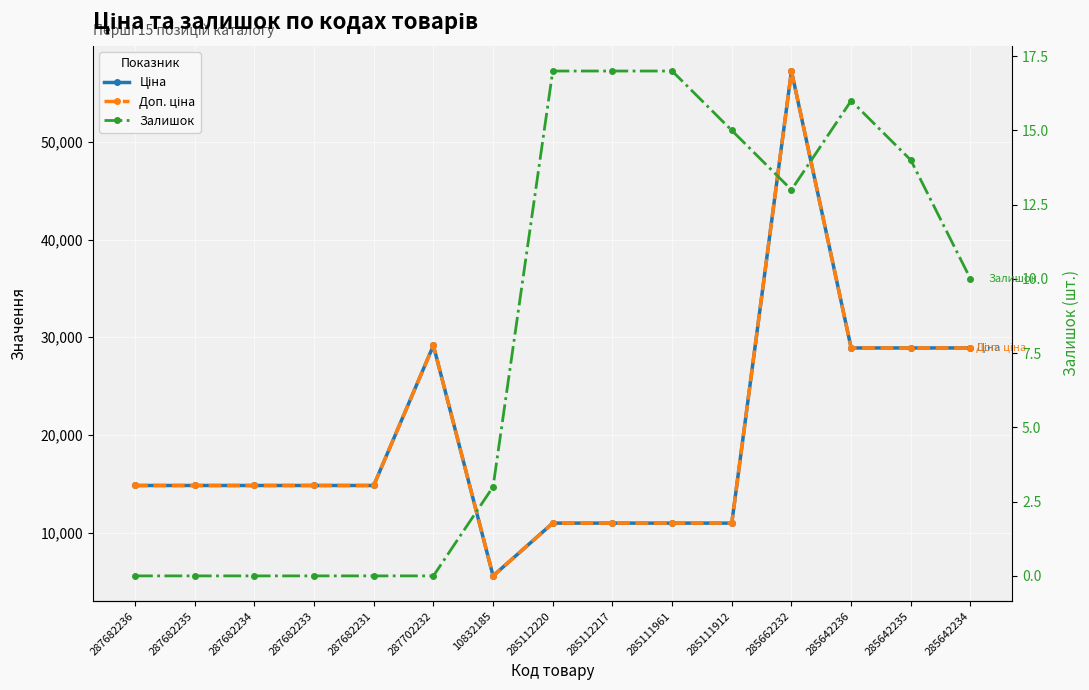

What is the maximum value for Залишок?

17.0